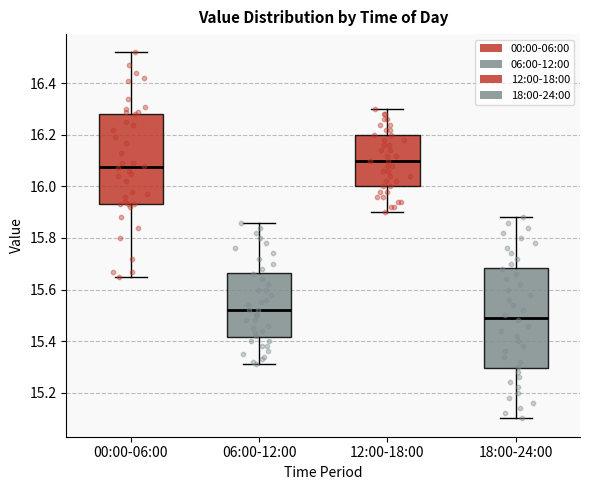

Reading left to right, read every box against the y-axis: the position of its median line, the range the box covers, and the ends of its whiskers. The values are not printed on the chart, so give them approximately, as read against the axis.

00:00-06:00: median 16.08, box 15.94 to 16.28, whiskers 15.66 to 16.52
06:00-12:00: median 15.52, box 15.42 to 15.66, whiskers 15.32 to 15.86
12:00-18:00: median 16.10, box 16.00 to 16.20, whiskers 15.90 to 16.30
18:00-24:00: median 15.50, box 15.30 to 15.68, whiskers 15.10 to 15.88